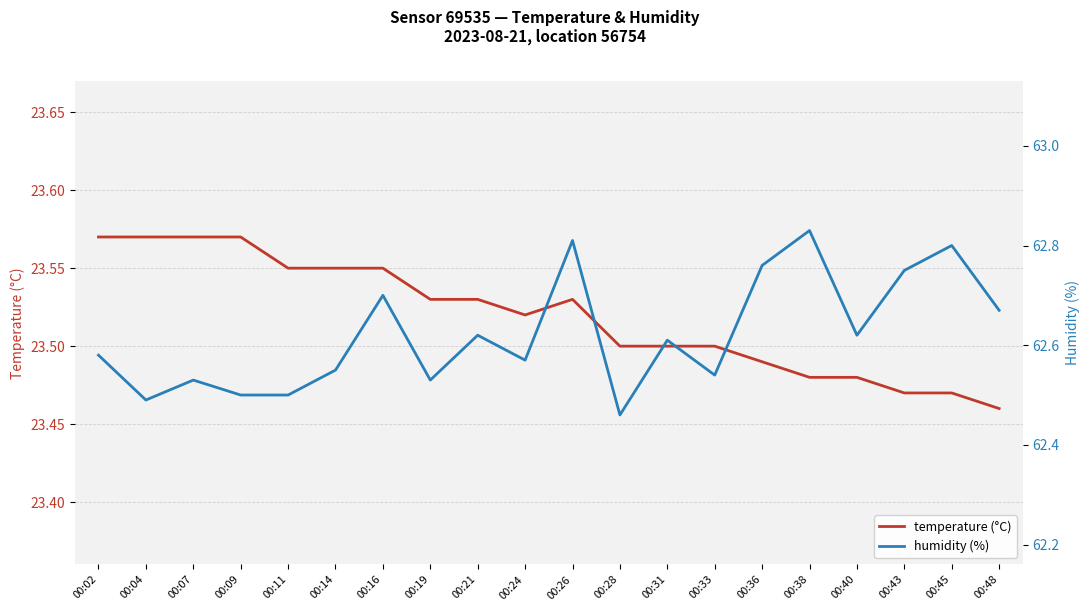

What is the maximum value for humidity (%)?

62.8